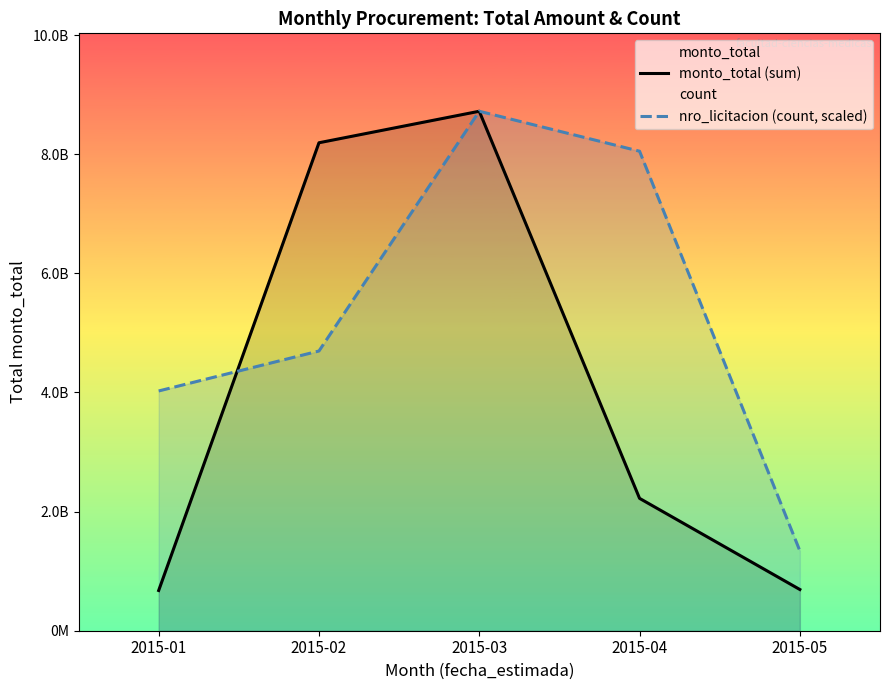

At which category is the sum across all series the highest?

2015-03